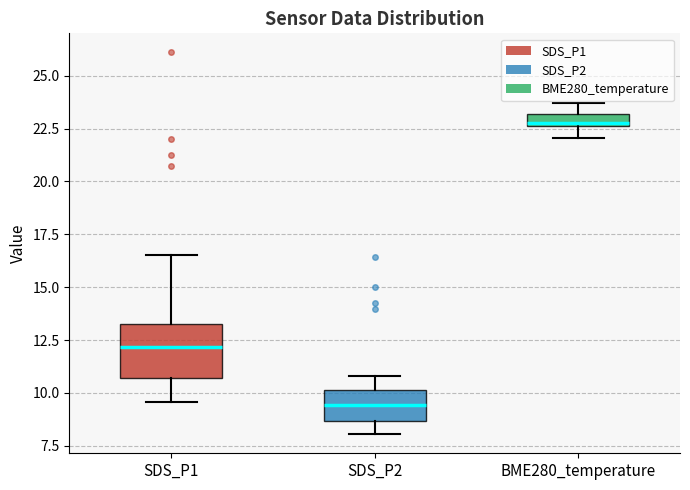

Where is the upper edge of the box for BME280_temperature on the y-axis? The values are not printed on the chart, so give them approximately, as read against the axis.

23.0